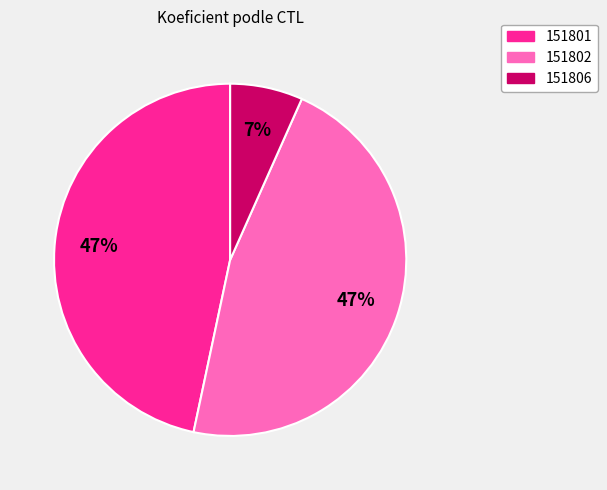

Which slice is the smallest?

151806